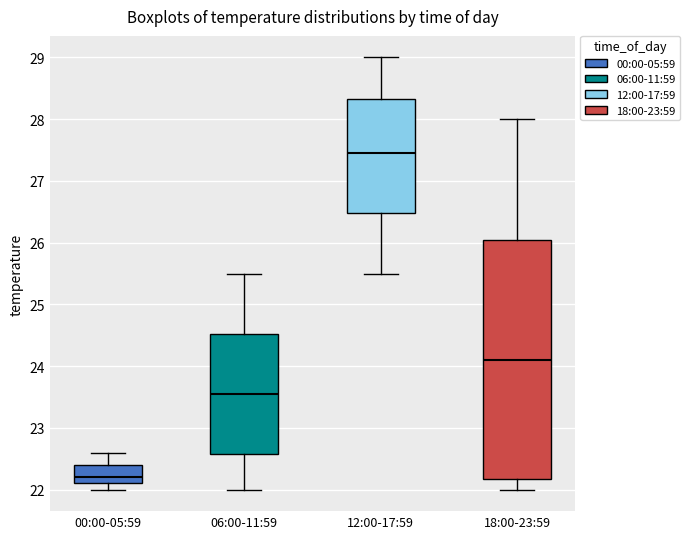

Which box is the tallest, from its lower edge to its upper edge?

18:00-23:59